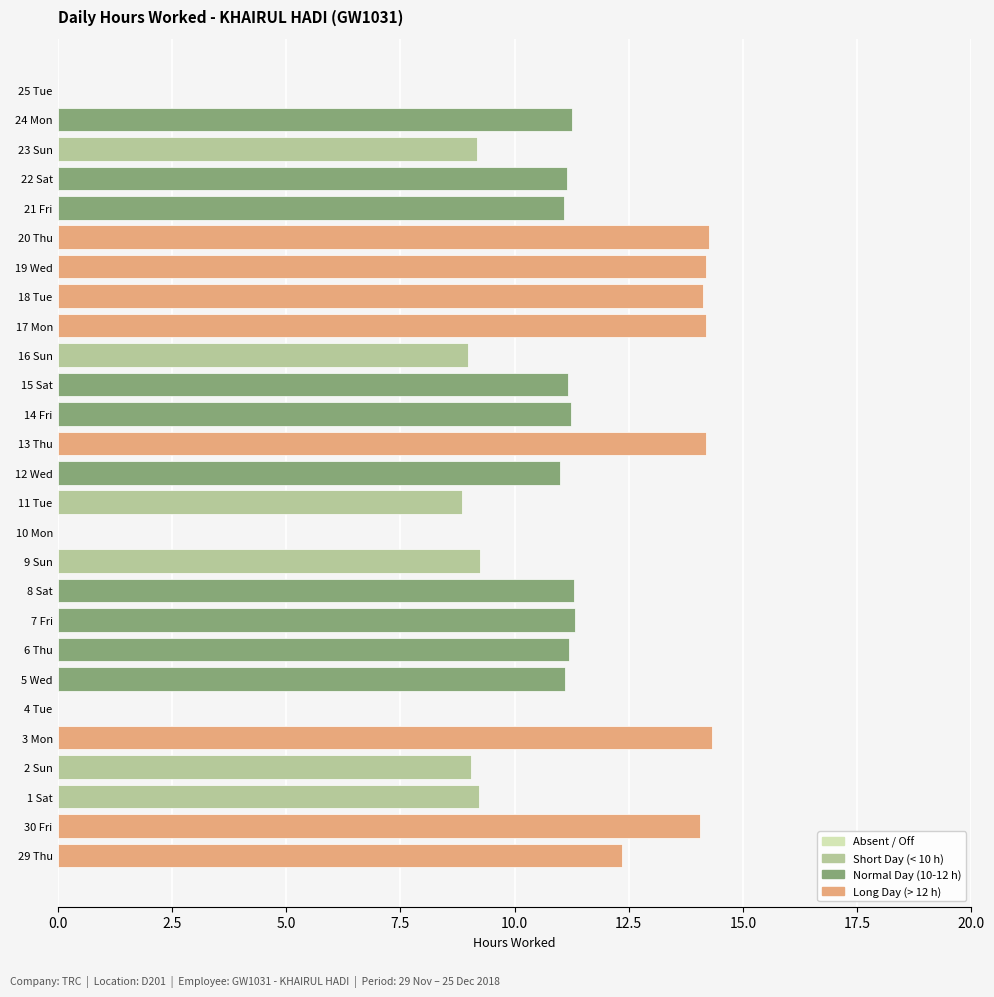

Is it true that the value at 29 Thu is 12.3?

True